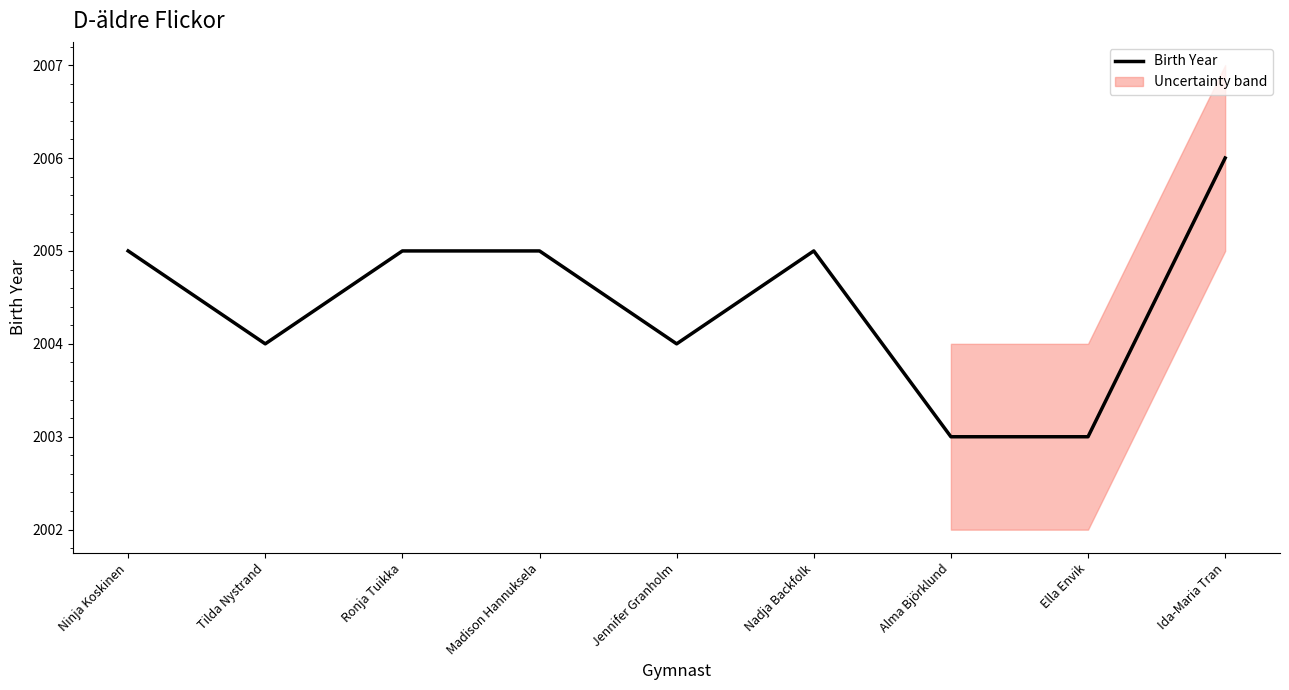

What is the average value?

2004